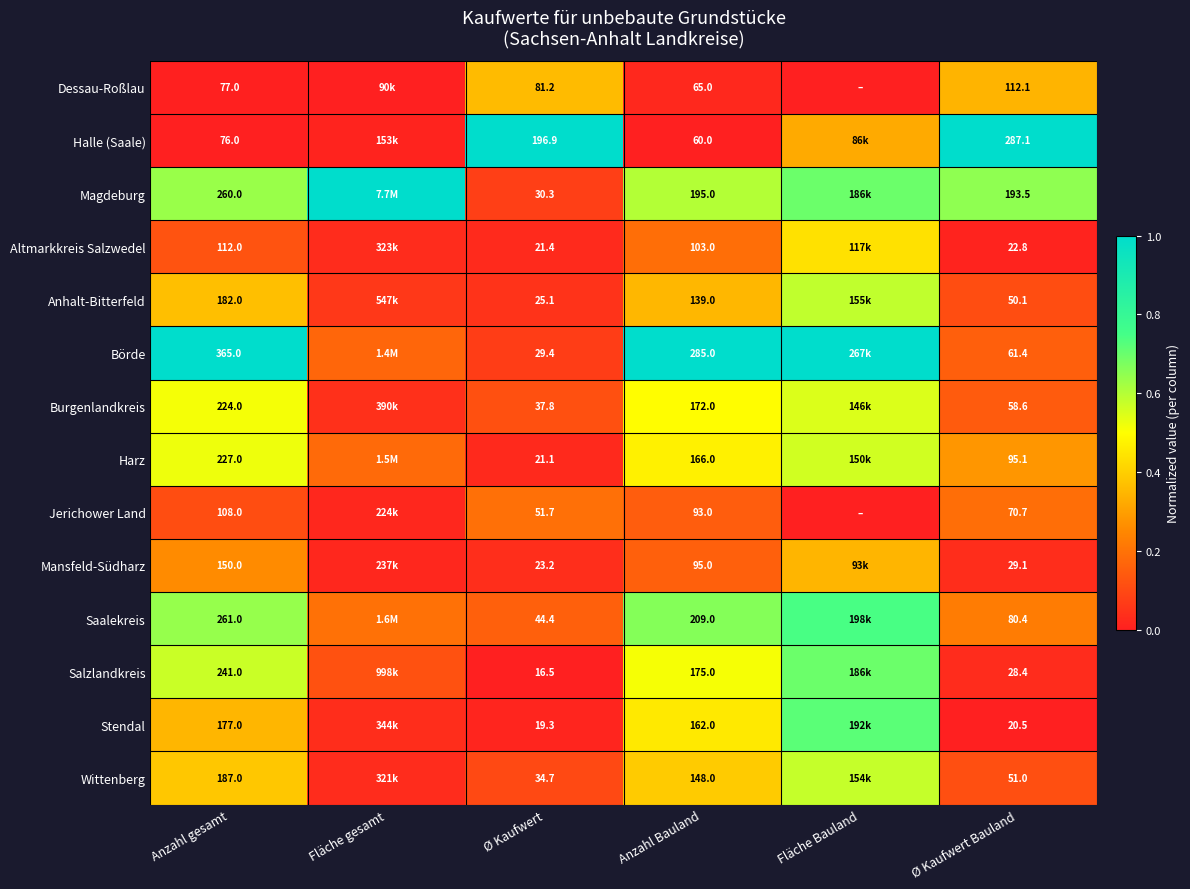

Between Anzahl gesamt and Anzahl Bauland, which series saw the biggest shift?

Börde